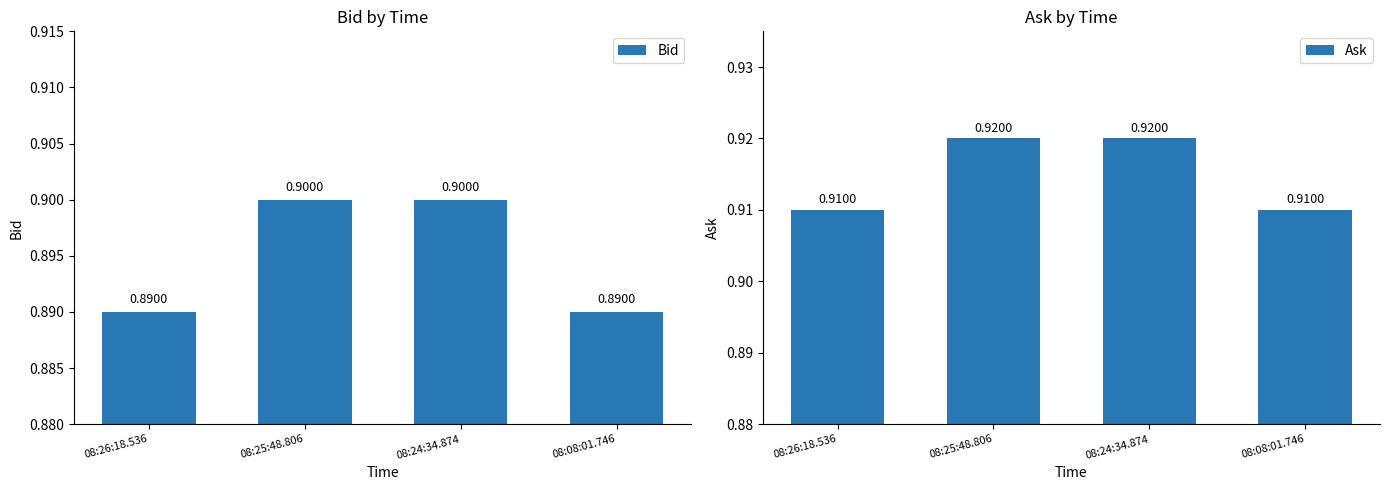

What position from the left is 08:24:34.874?

3